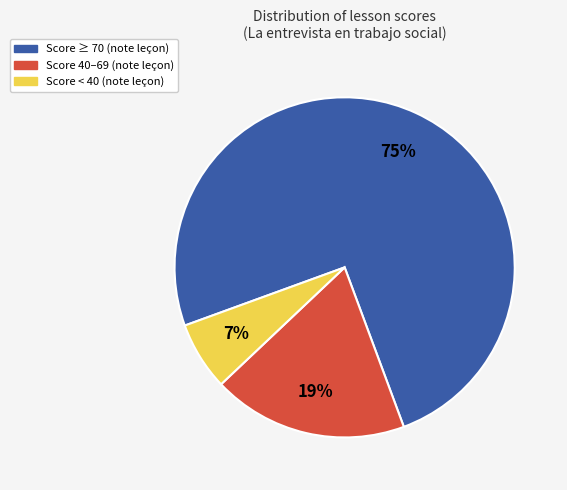

Does any single category account for the majority?

Yes